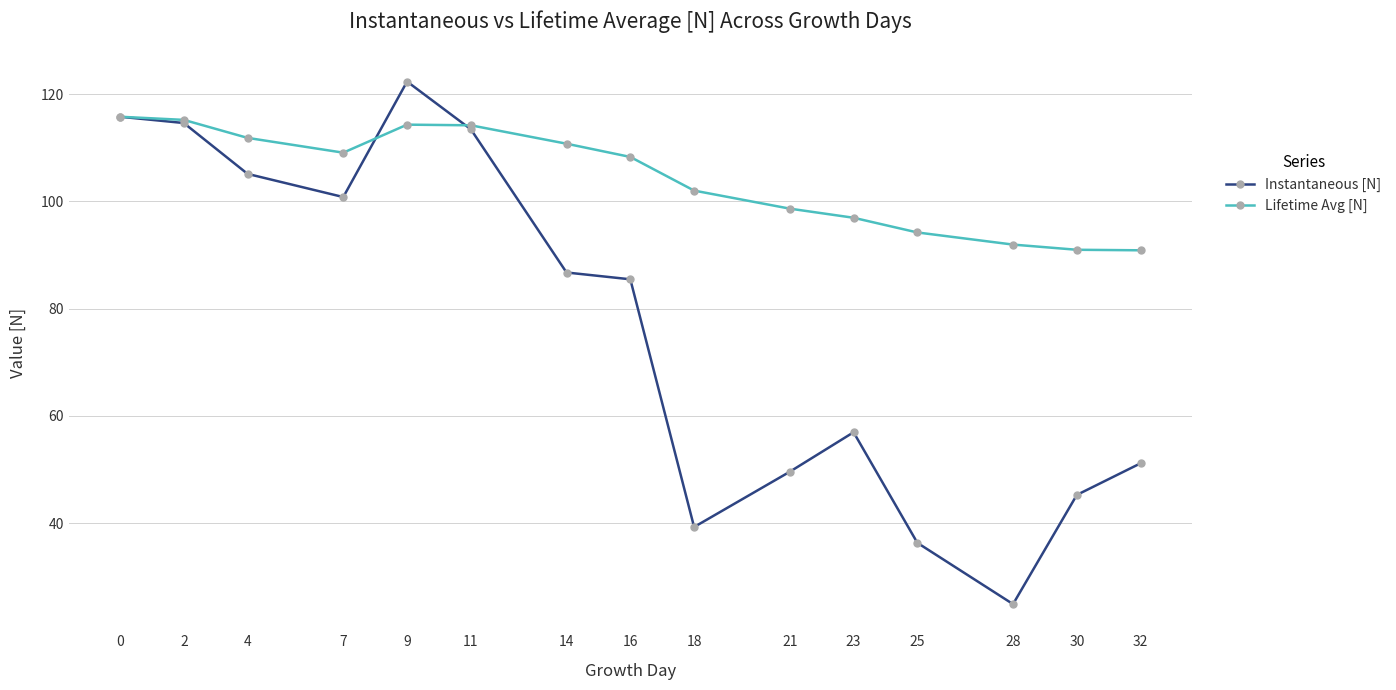

At which category does Instantaneous [N] reach its first local valley?

7